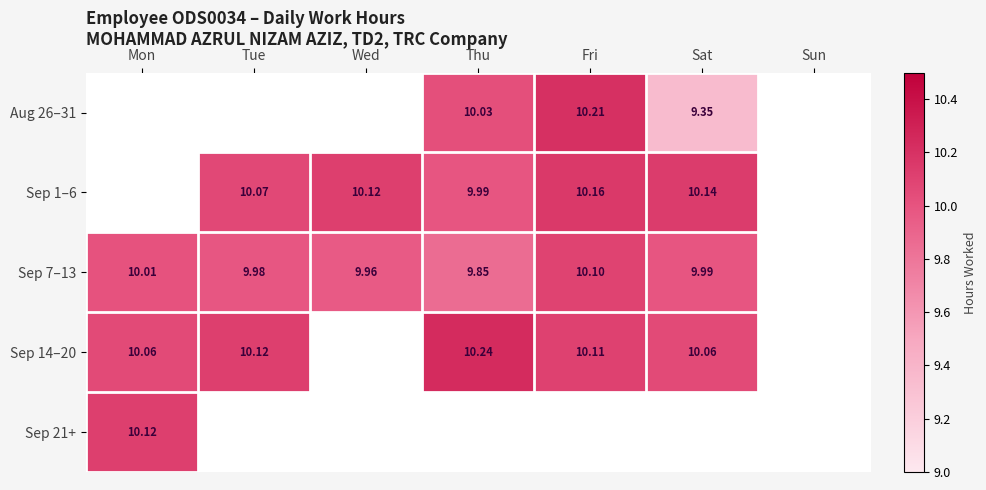

At how many categories does at least one series exceed 4?

6